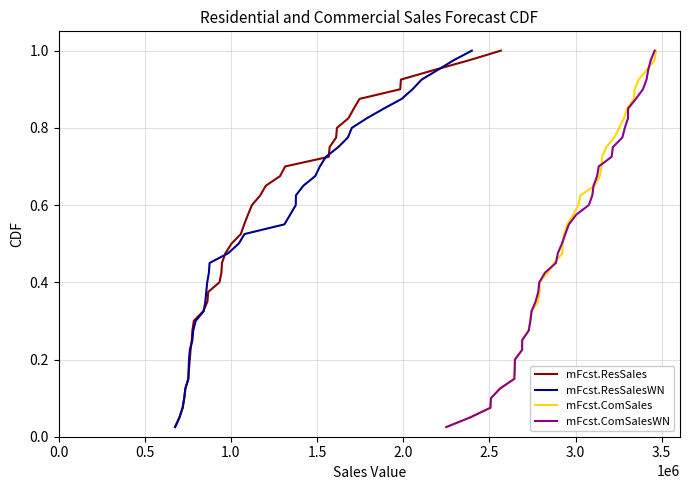

Which series has the largest range (max minus min)?

mFcst.ResSales